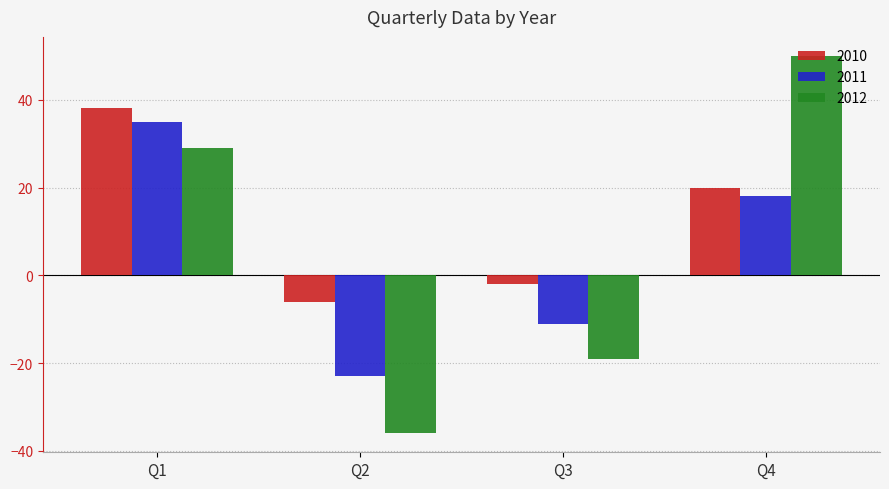

What is the value of the 2010 bar at the 4th from the left?

20